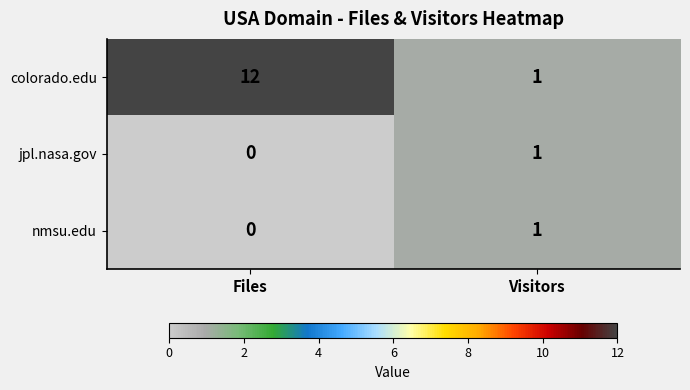

What is the sum of the colorado.edu values at Files and Visitors?

13